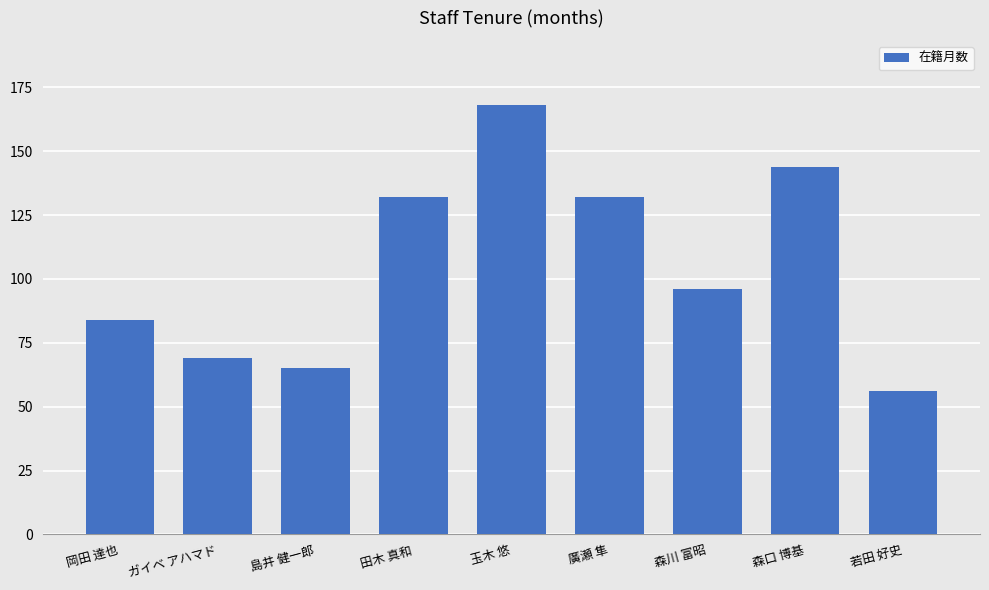

What is the sum of all values?

946